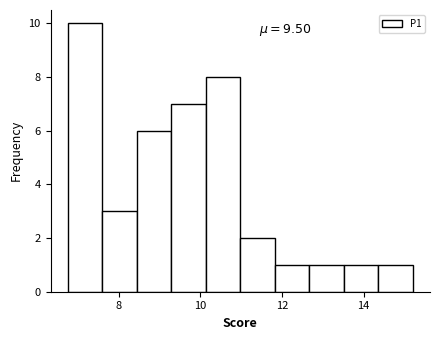

Which range on the x-axis has the tallest bar?

6.8 to 7.6